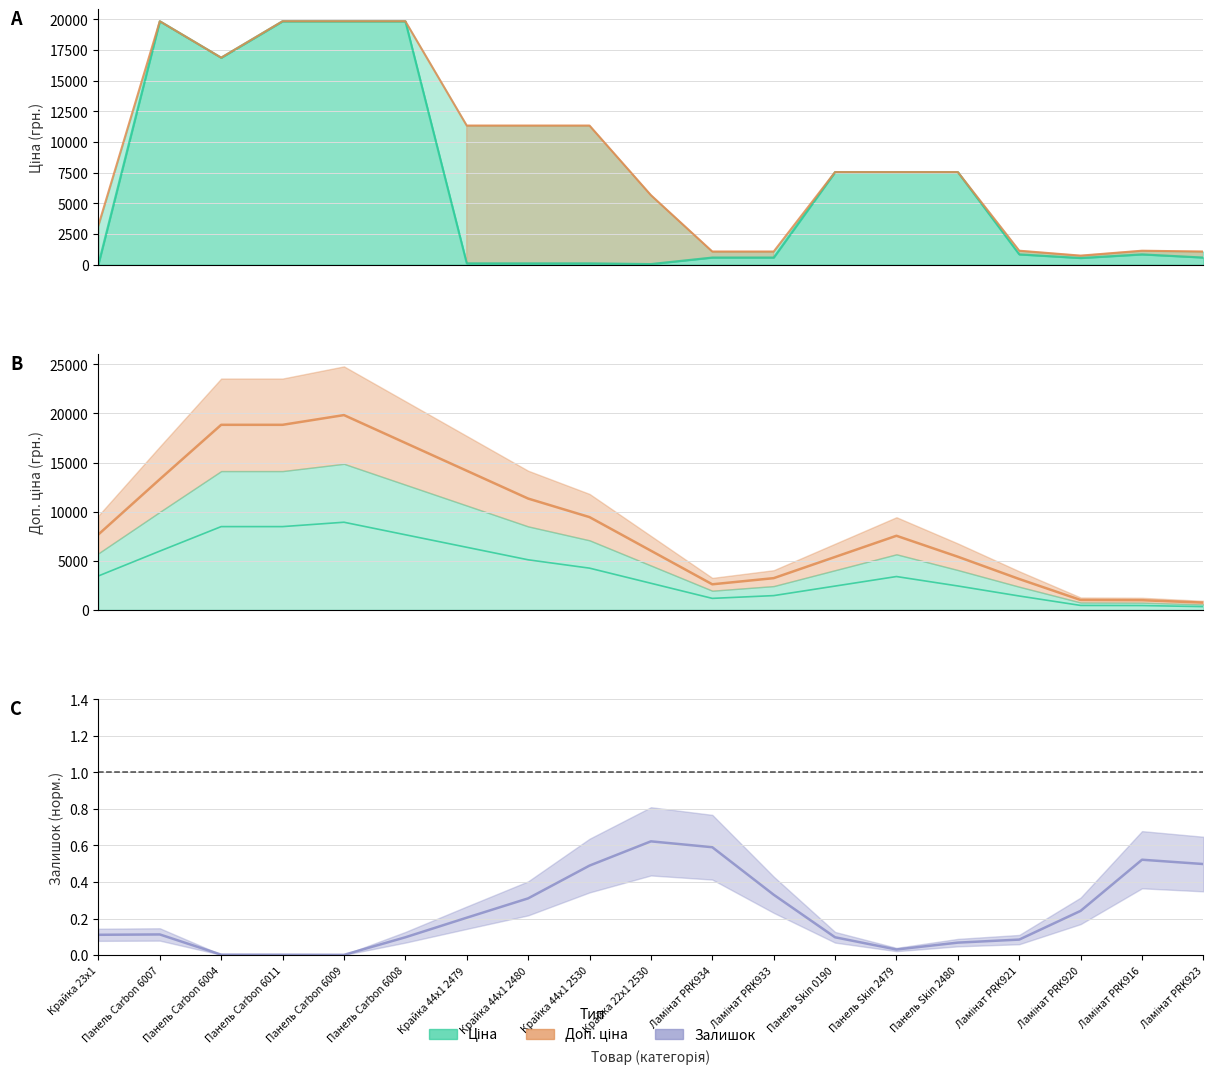

Which category has the lowest value across all series?

Панель Carbon 6009